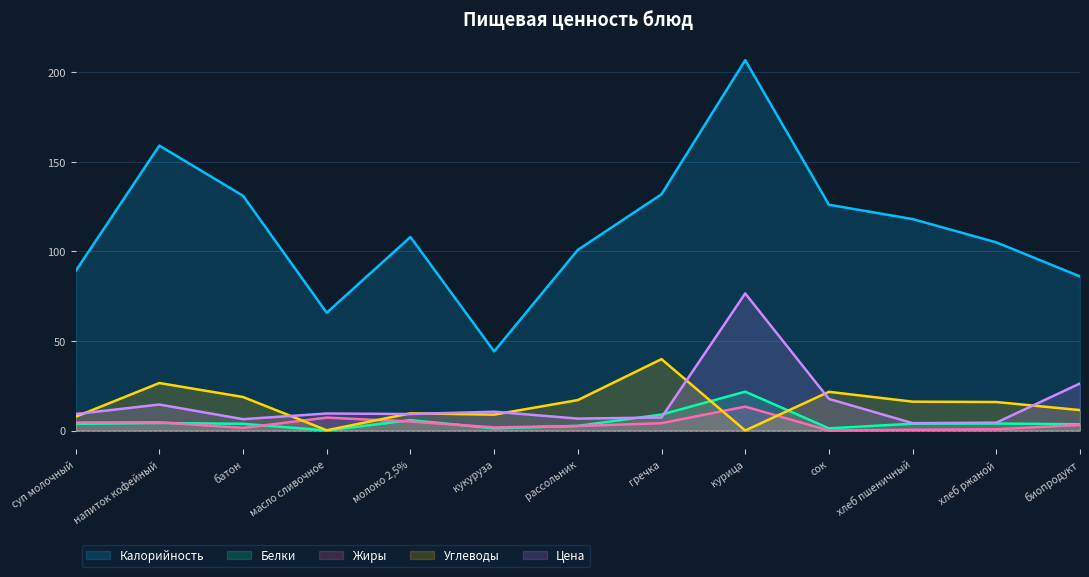

What is the sum of all Углеводы values?

193.3